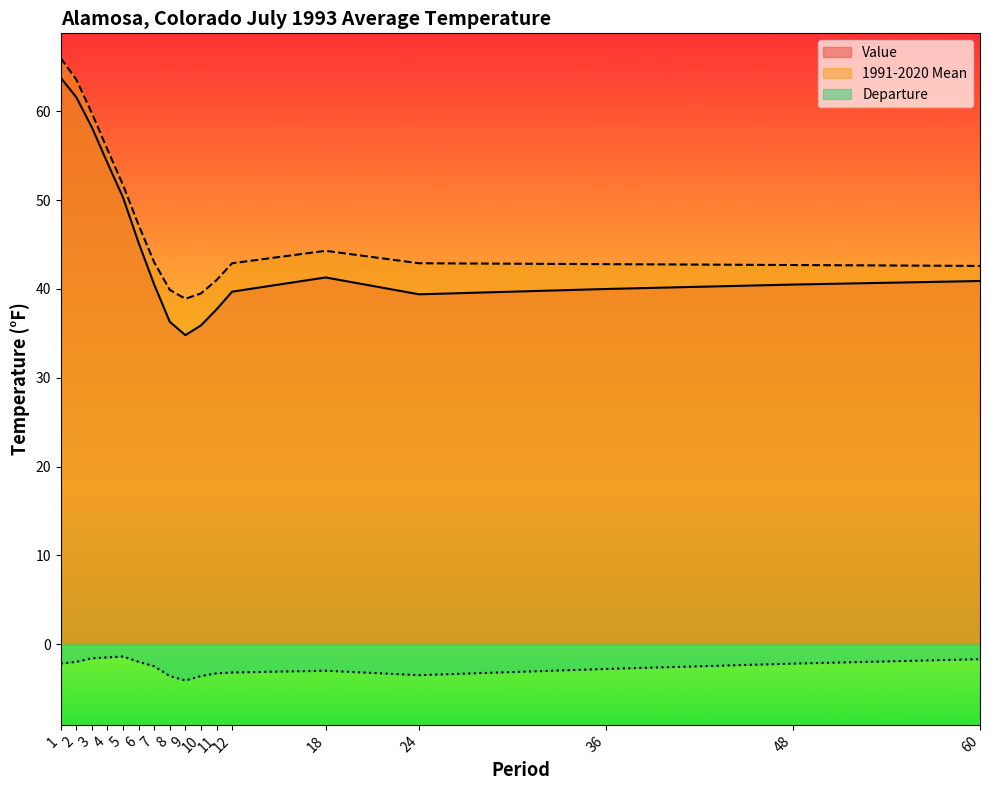

What is the difference between the Value values at 24 and 8?

3.1